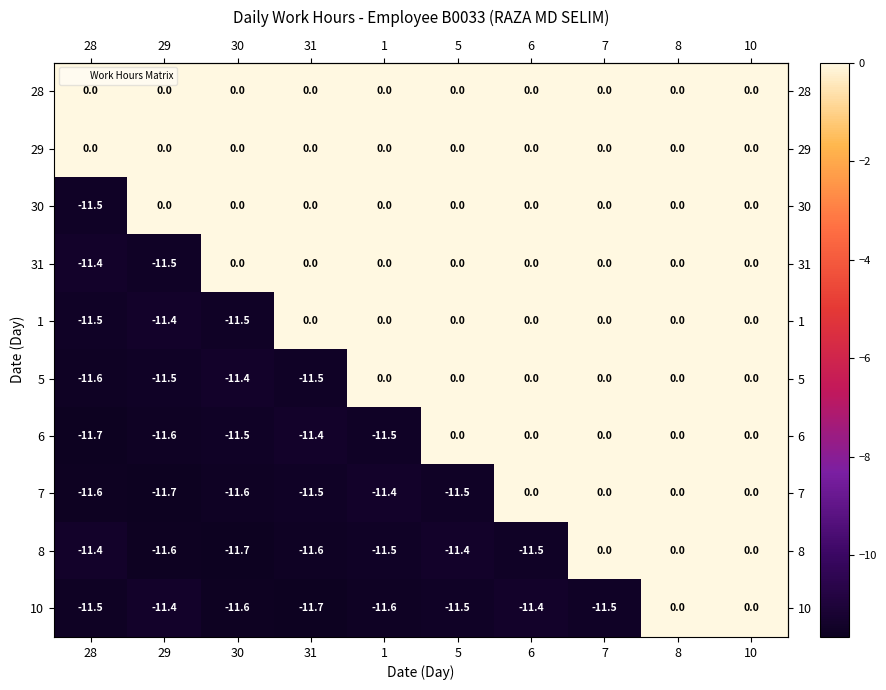

The value of 5 at 10 is 0.0. True or false?

True